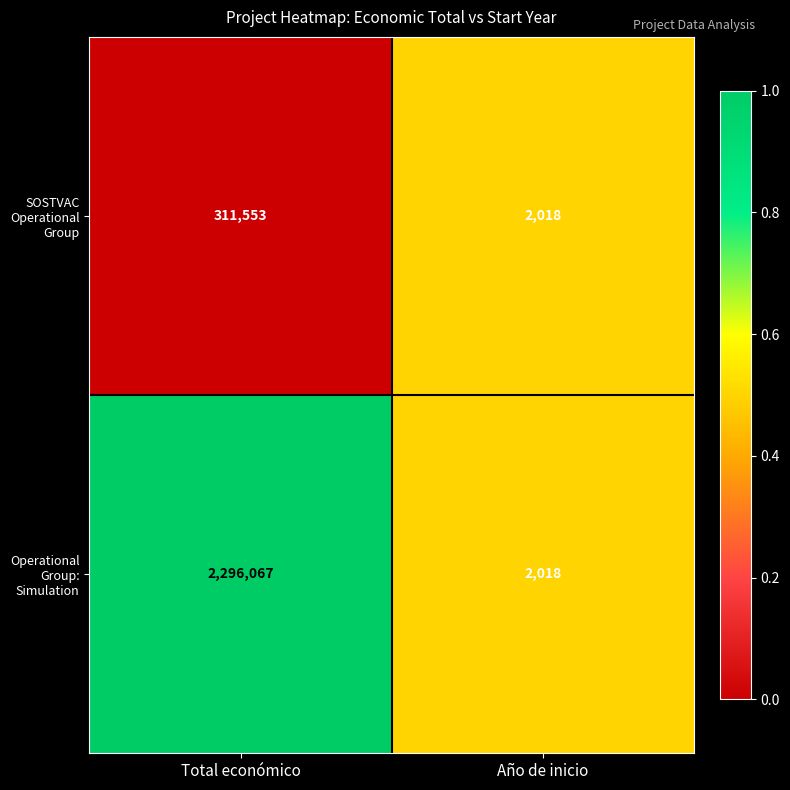

Where is Operational Group: Simulation nearest to the value 1149042?

Año de inicio